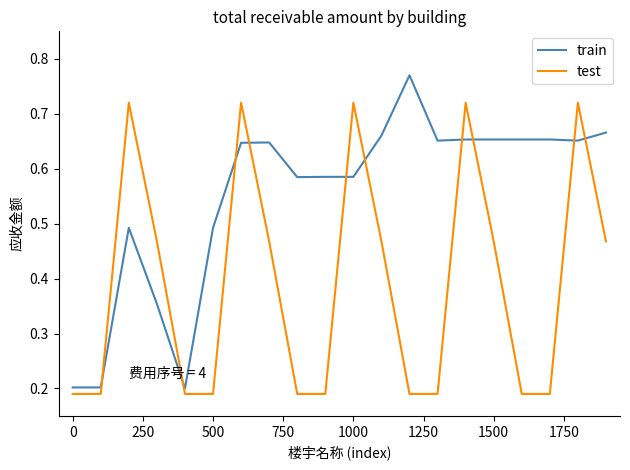

Which series has the largest total across all categories?

train